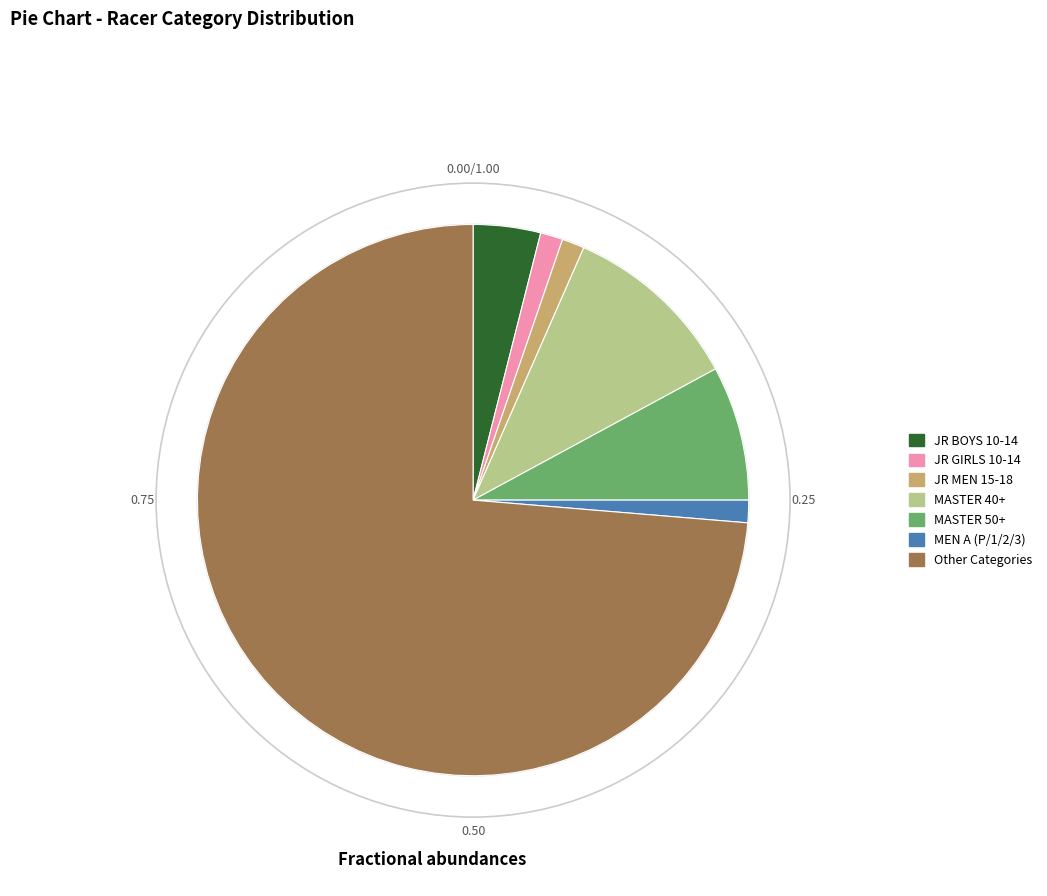

How many slices are in this pie chart?

7